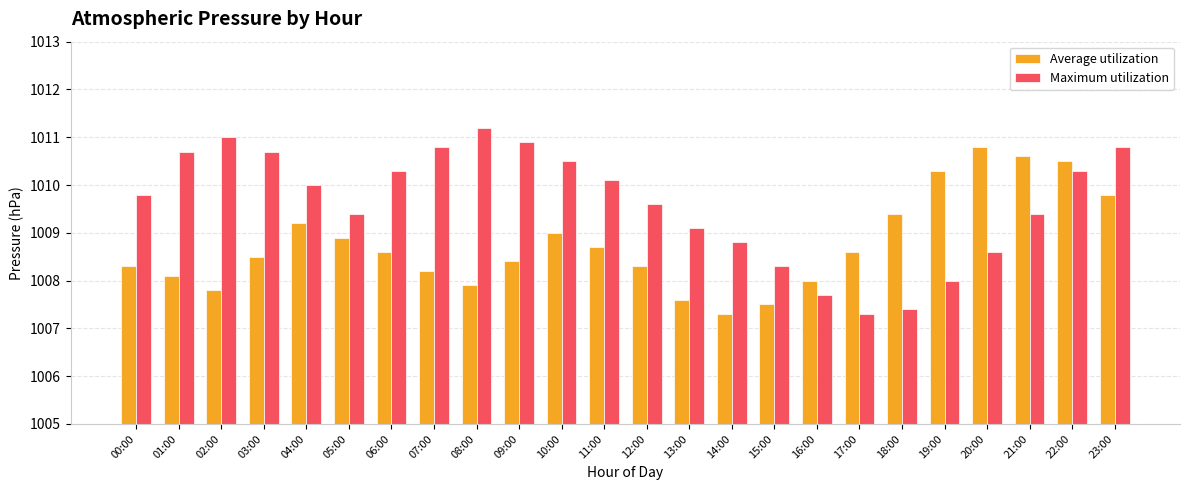

What position from the left is 10:00?

11